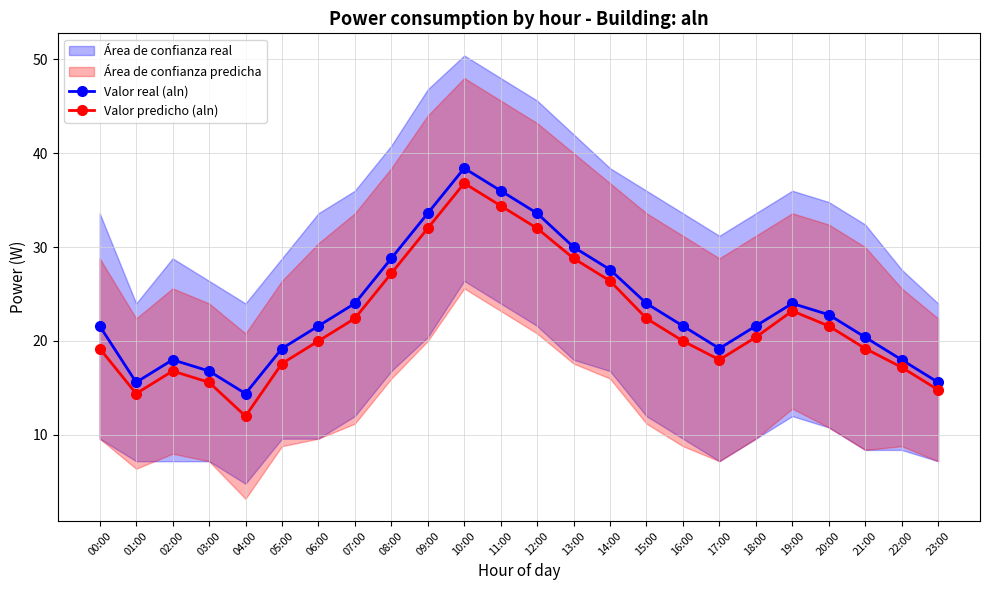

What is the greatest value displayed?

38.4